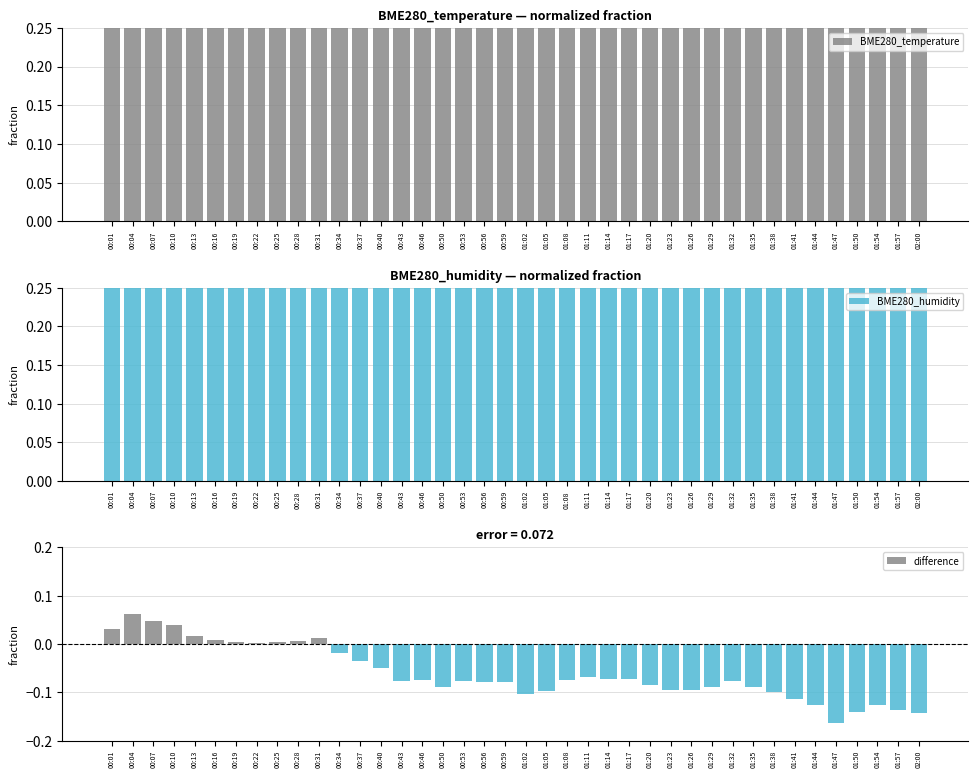

What is the sum of the BME280_temperature values at 01:44 and 01:02?

1.7